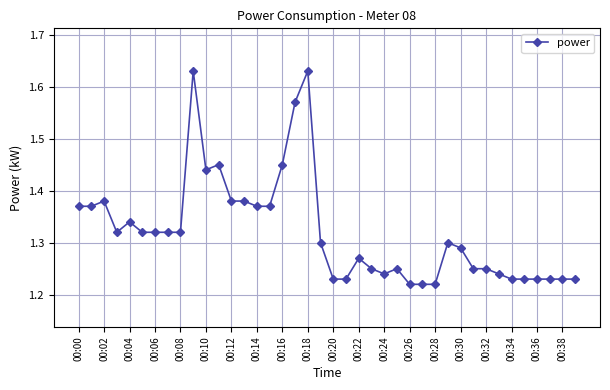

What is the difference between the maximum and minimum values?

0.4